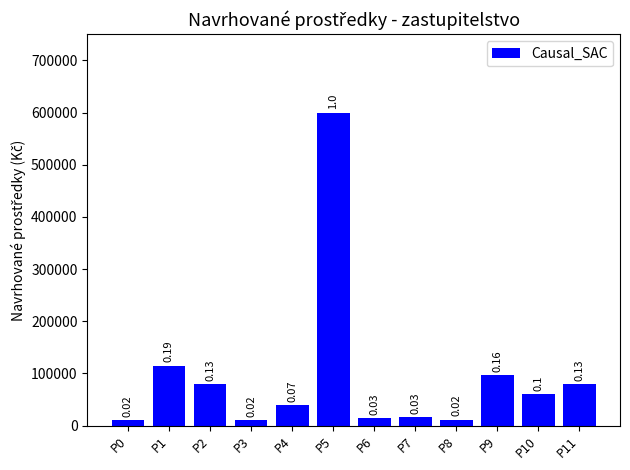

The value at P2 is 49234. True or false?

False